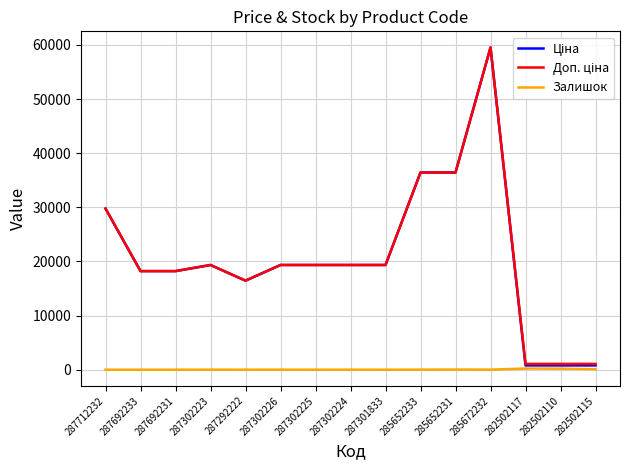

What is the greatest value displayed?

59523.0